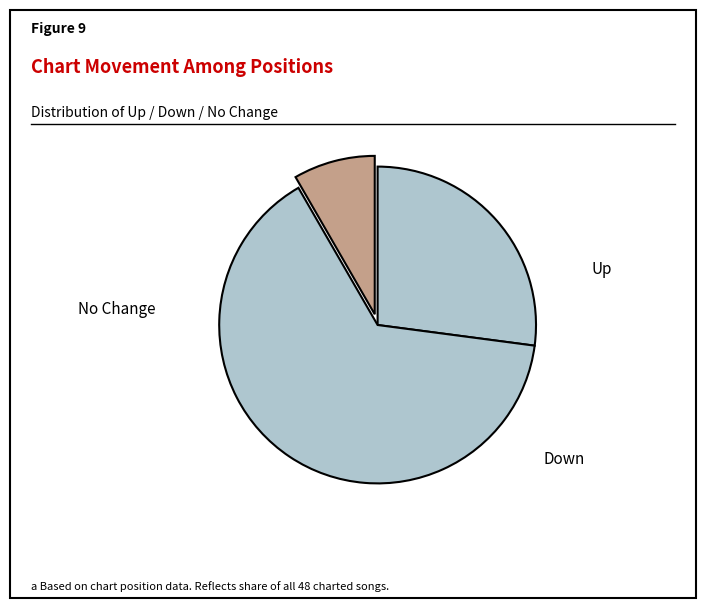

Count the number of slices in the pie.

3